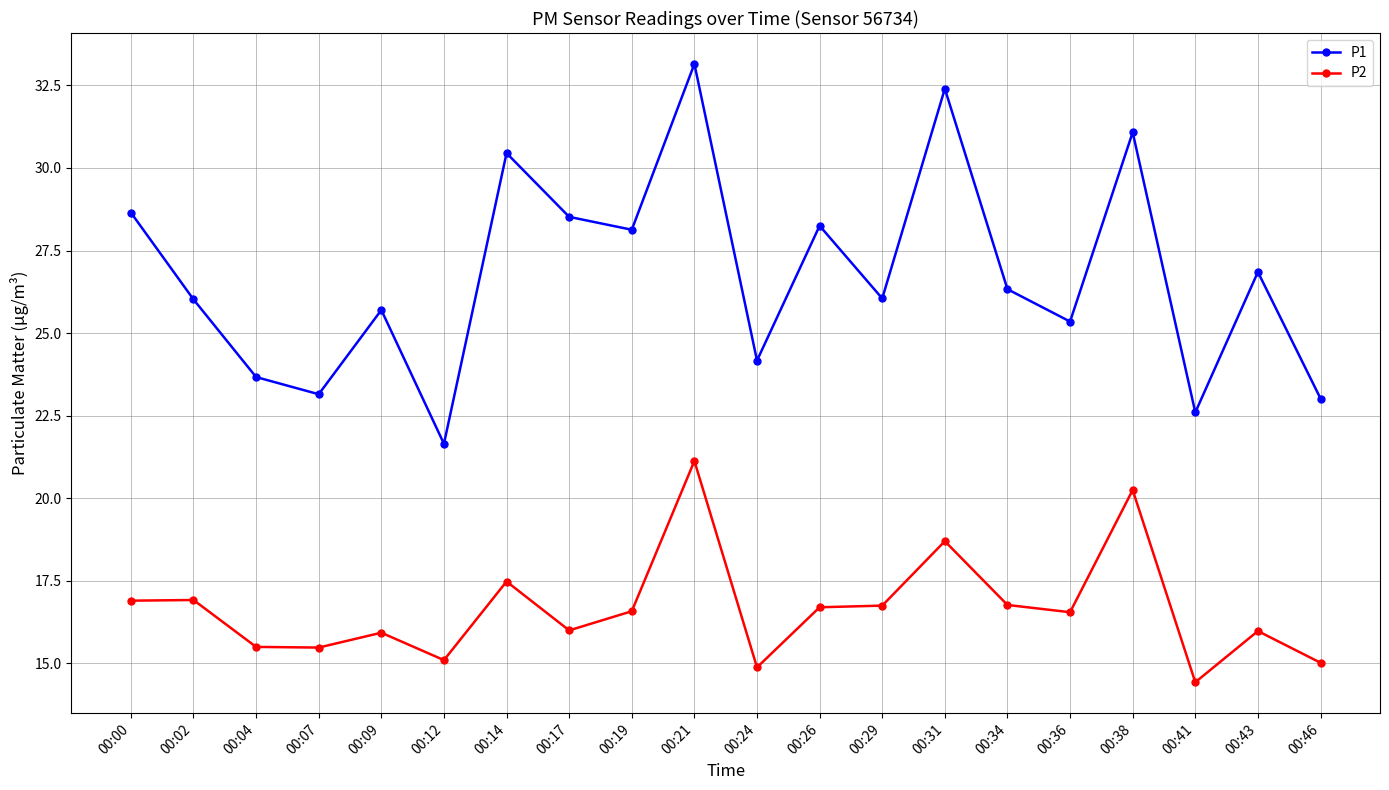

Count the number of categories in the chart.

20